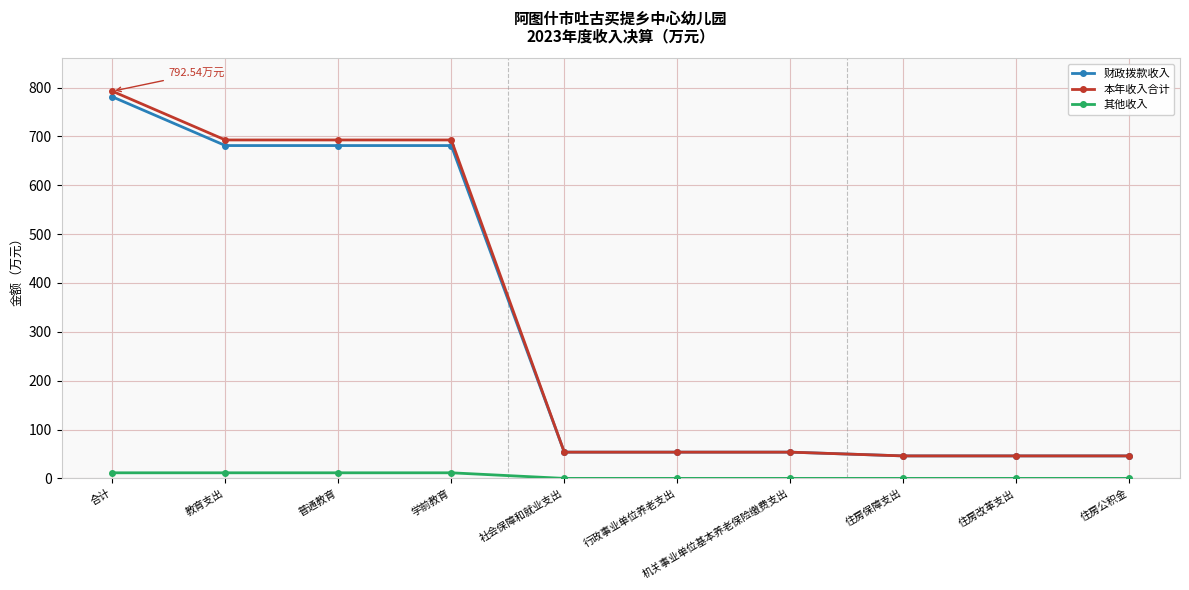

What is the label of the 5th point from the left?

社会保障和就业支出